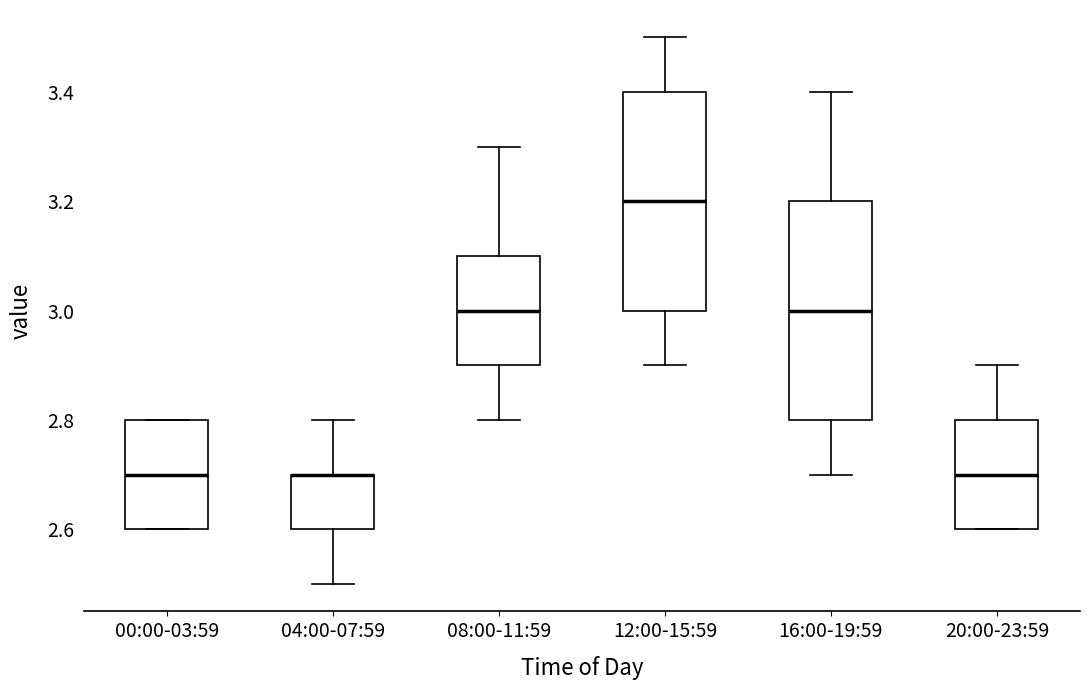

Reading left to right, read every box against the y-axis: the position of its median line, the range the box covers, and the ends of its whiskers. The values are not printed on the chart, so give them approximately, as read against the axis.

00:00-03:59: median 2.7, box 2.6 to 2.8, whiskers 2.6 to 2.8
04:00-07:59: median 2.7 (drawn on the box's upper edge), box 2.6 to 2.7, whiskers 2.5 to 2.8
08:00-11:59: median 3.0, box 2.9 to 3.1, whiskers 2.8 to 3.3
12:00-15:59: median 3.2, box 3.0 to 3.4, whiskers 2.9 to 3.5
16:00-19:59: median 3.0, box 2.8 to 3.2, whiskers 2.7 to 3.4
20:00-23:59: median 2.7, box 2.6 to 2.8, whiskers 2.6 to 2.9